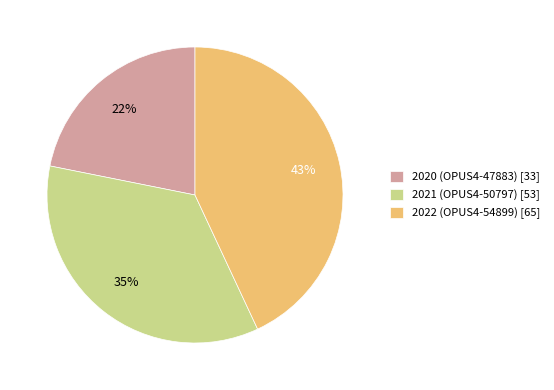

Rank the categories by value from lowest to highest.

2020 (OPUS4-47883), 2021 (OPUS4-50797), 2022 (OPUS4-54899)